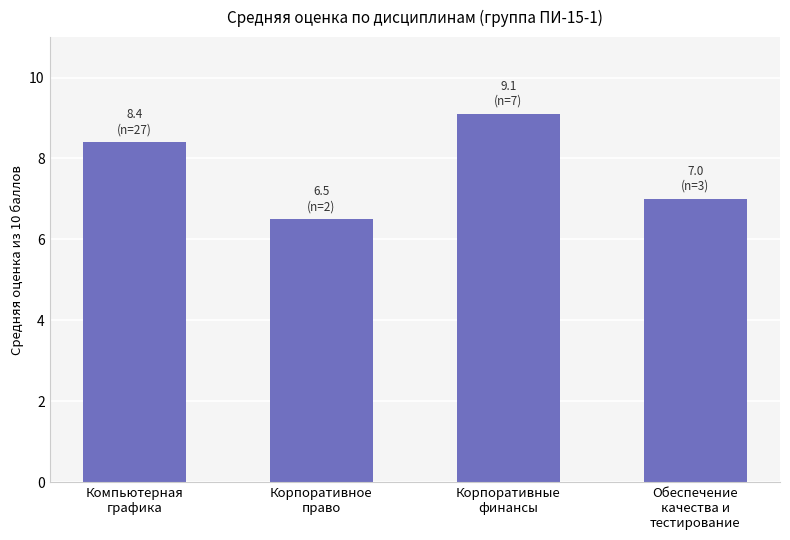

True or false: the data shows 7.0 at Обеспечение
качества и
тестирование.

True